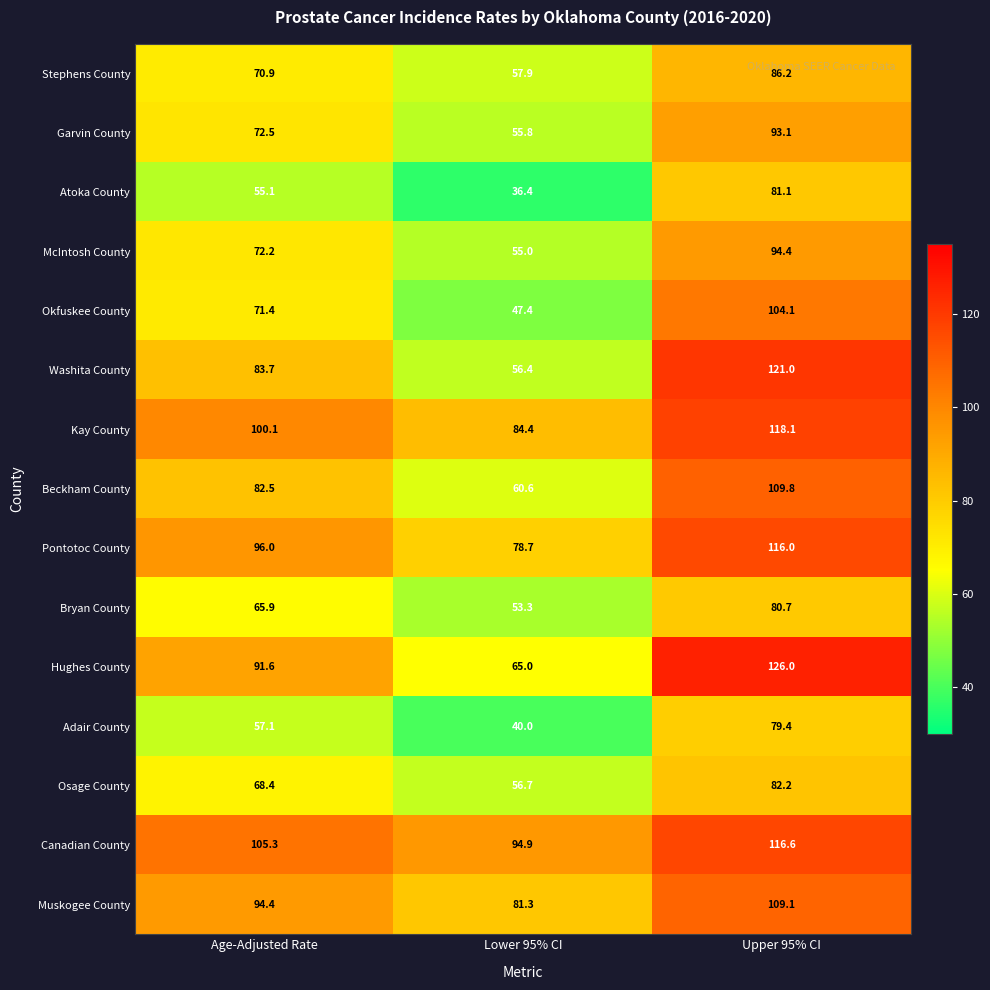

True or false: Atoka County has a value of 30.6 at Age-Adjusted Rate.

False